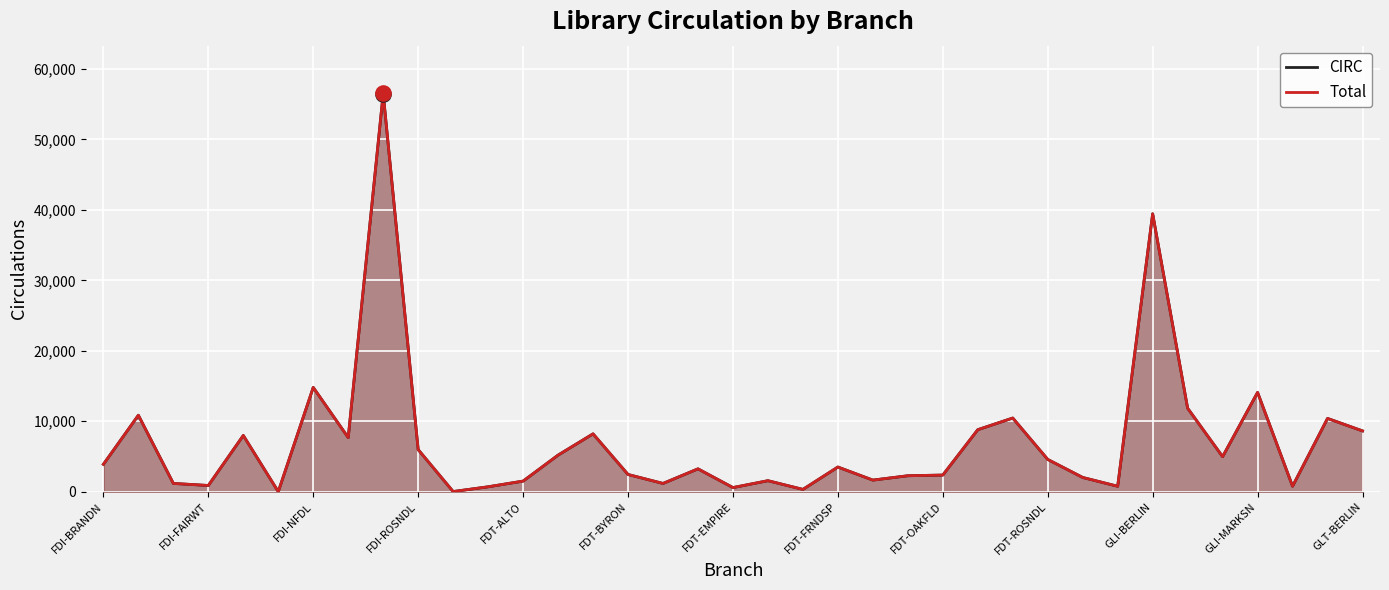

What is the total value across all series at 23?

4542